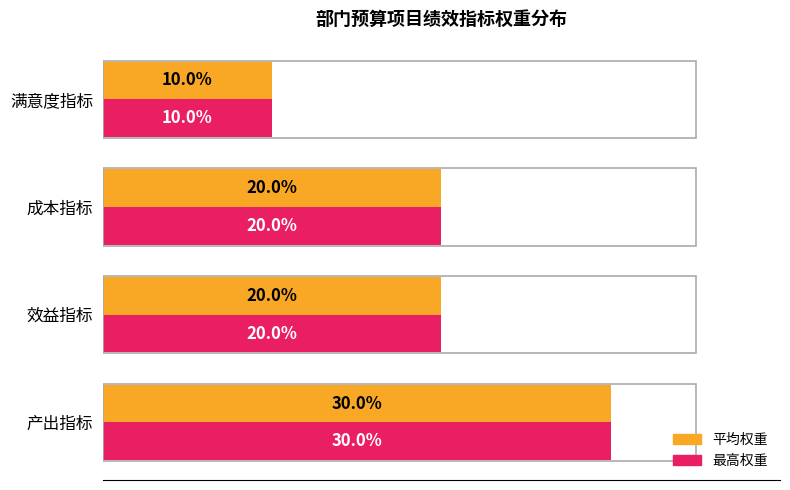

At which label does 最高权重 reach its peak?

产出指标